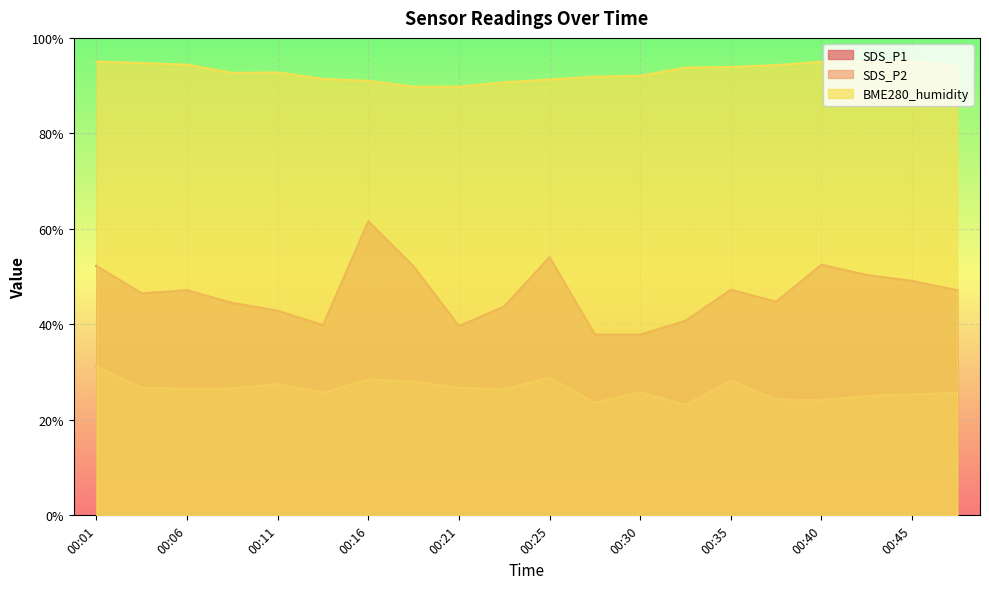

What is the difference between the maximum and minimum values in the SDS_P2 series?

7.9